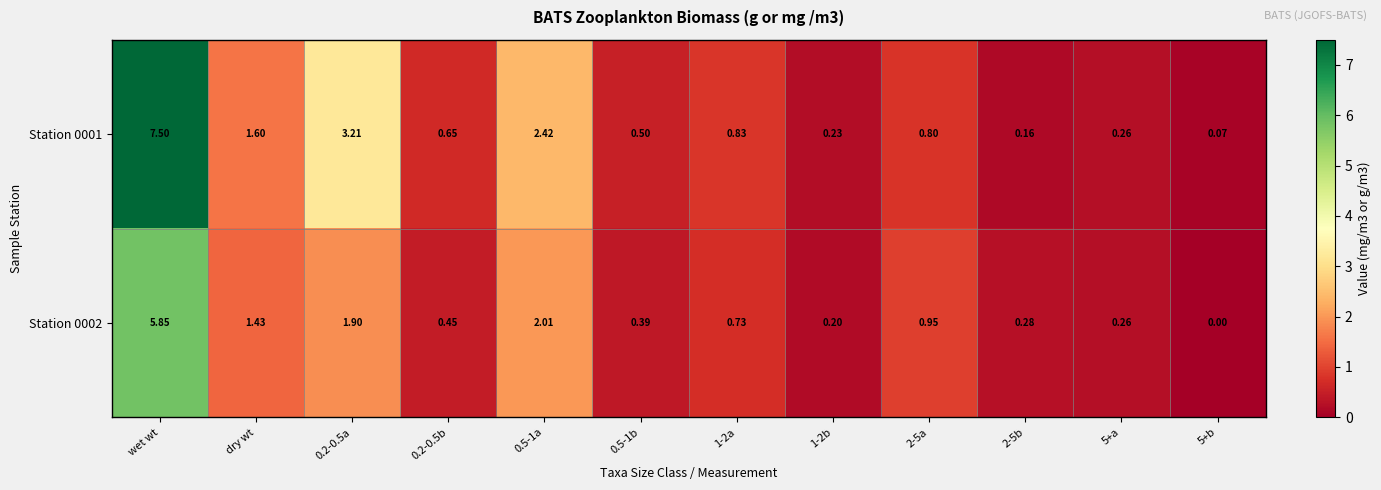

What is the total value across all series at 1-2a?

1.6